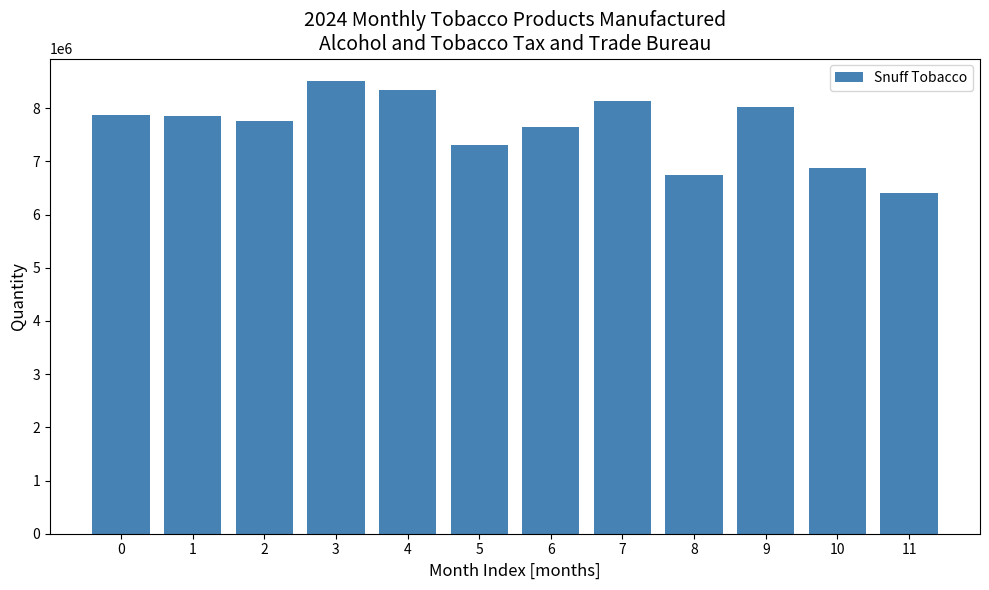

What is the value of the 7th bar from the left?

7642678